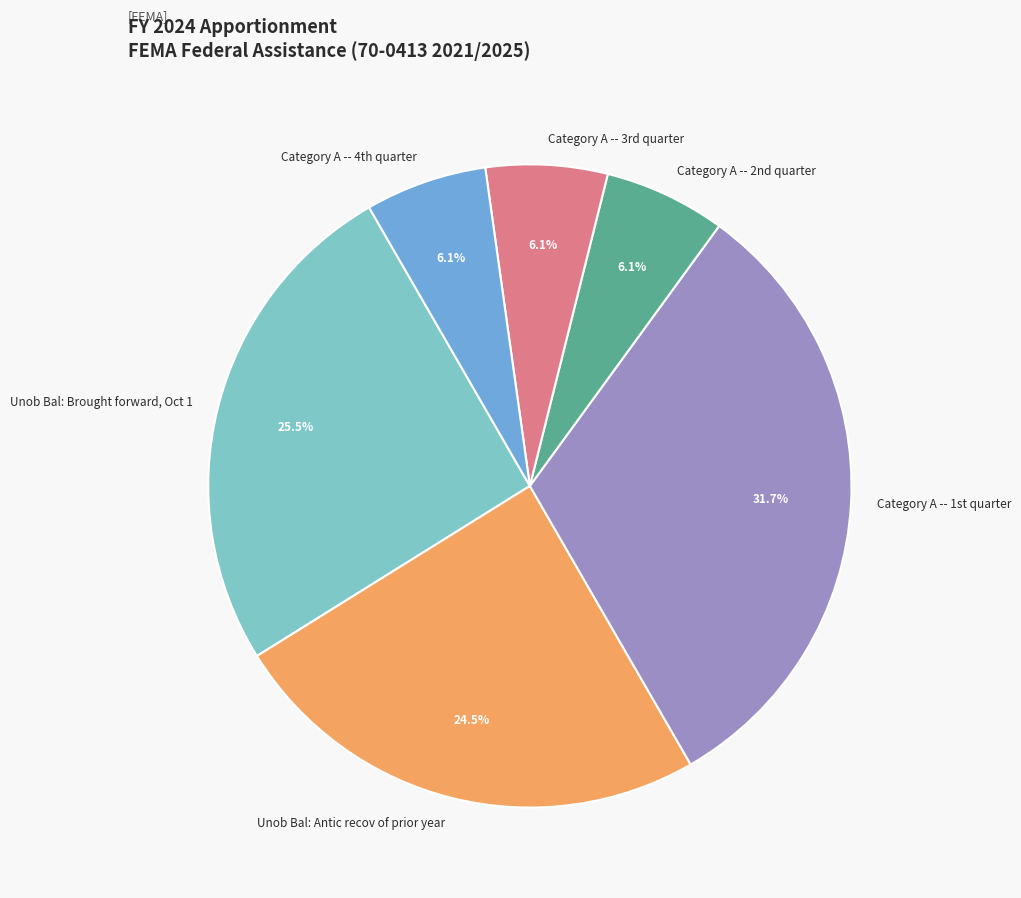

Is there a majority slice in this chart?

No